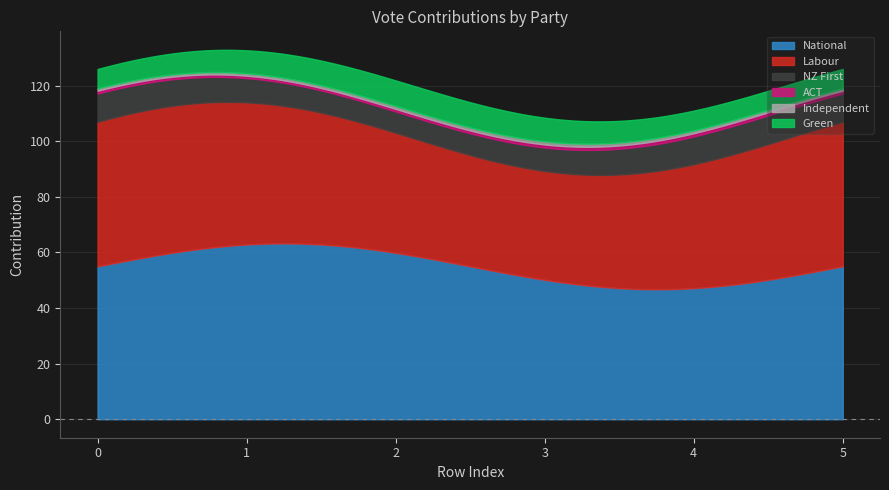

True or false: National and Independent intersect in this chart.

False